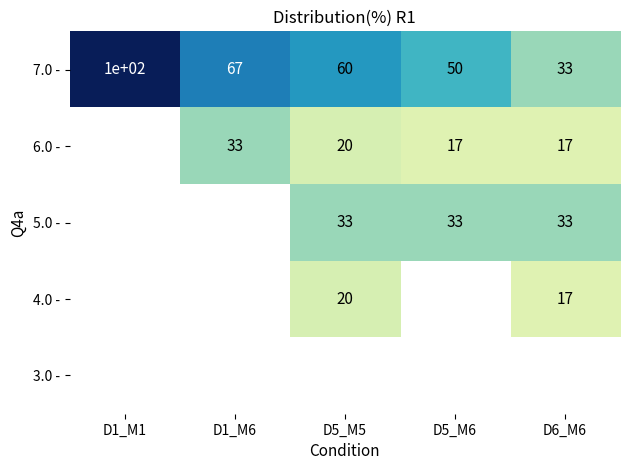

Read the 7.0 - value at D6_M6.

33